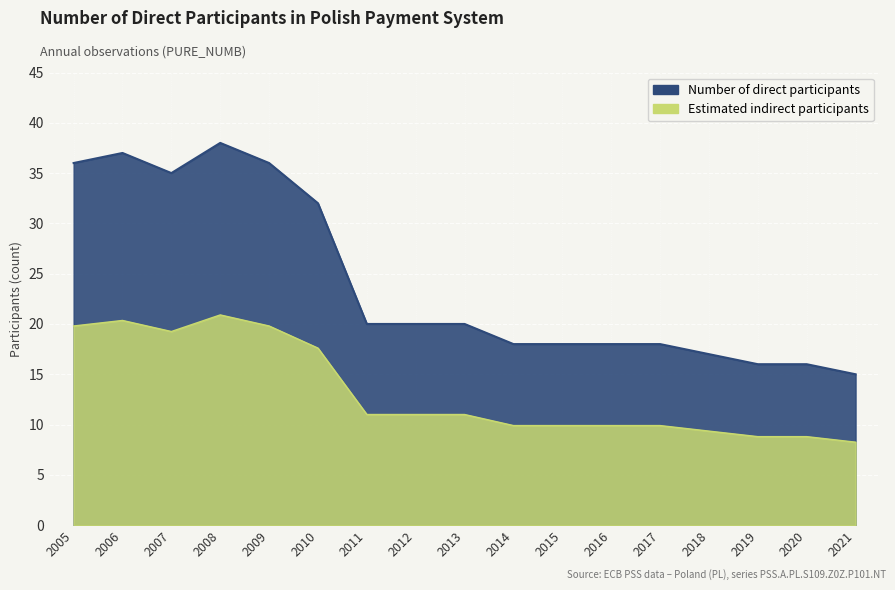

Rank the categories by value from lowest to highest.

2021, 2019, 2020, 2018, 2014, 2015, 2016, 2017, 2011, 2012, 2013, 2010, 2007, 2005, 2009, 2006, 2008